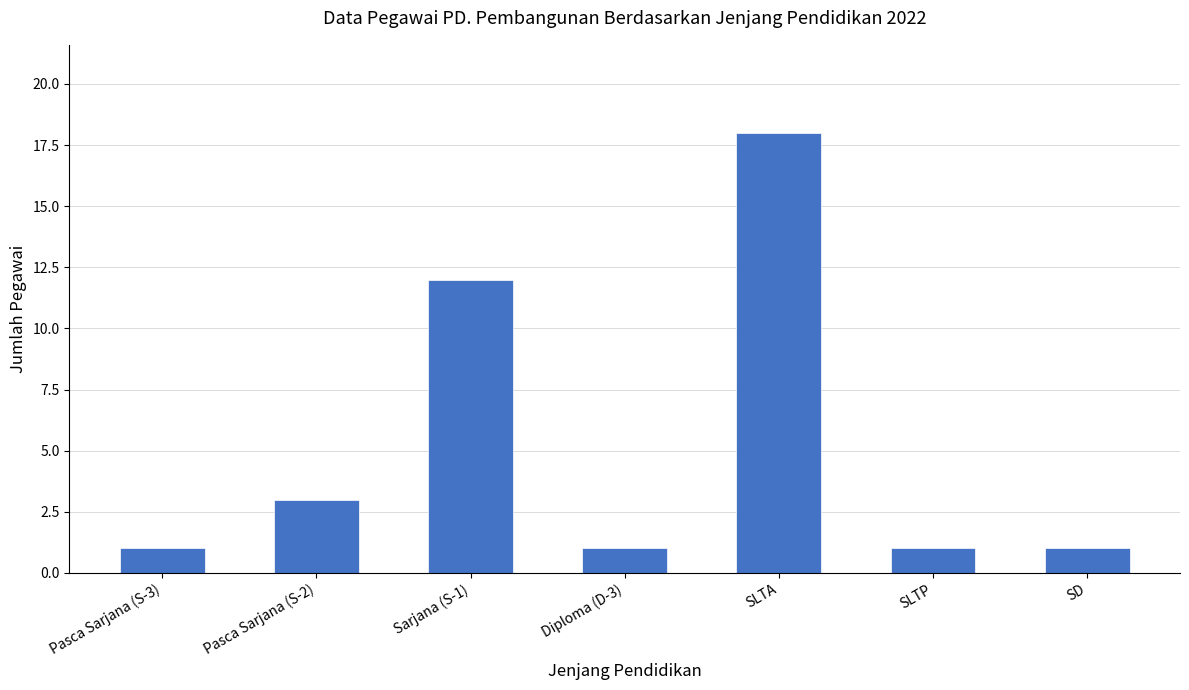

What is the greatest value displayed?

18